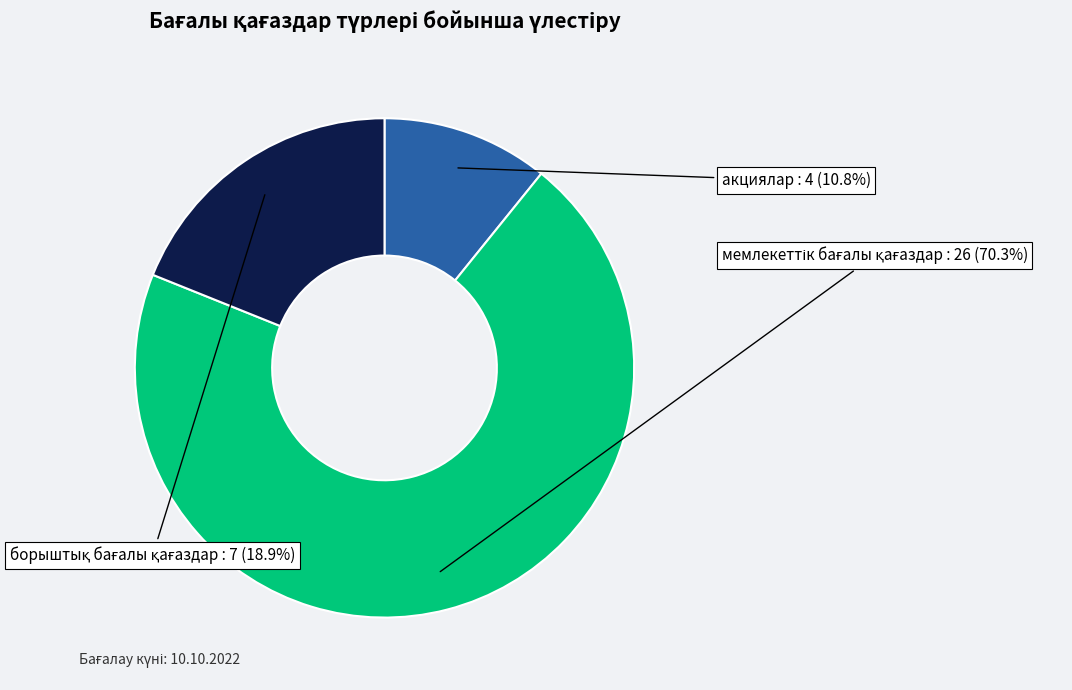

Is there any slice that represents more than half of the pie?

Yes